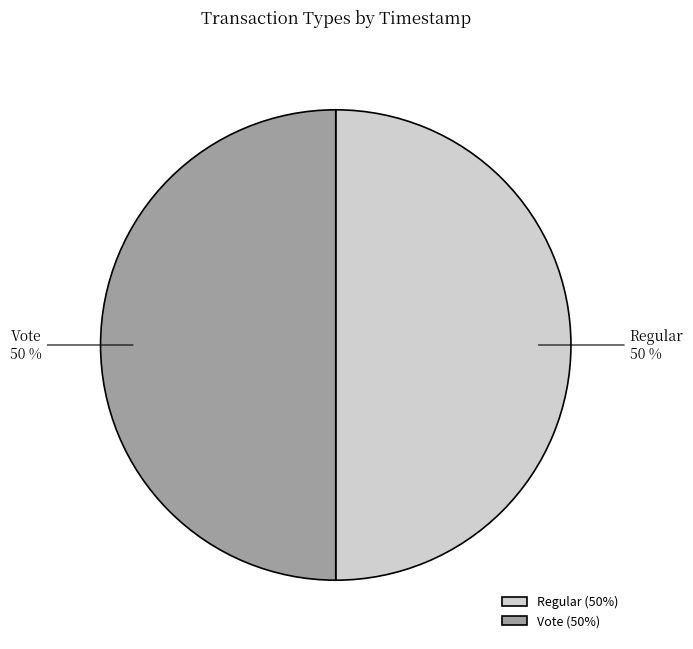

Do Regular and Vote together represent more than half of the pie?

Yes